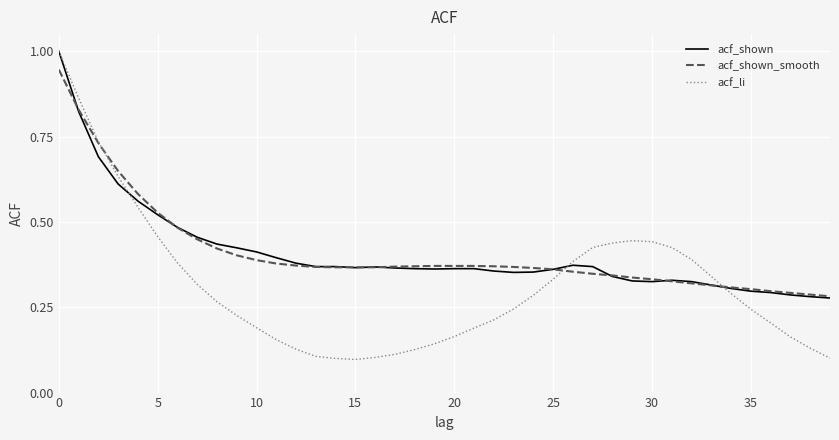

Which series has the widest spread of values?

acf_li